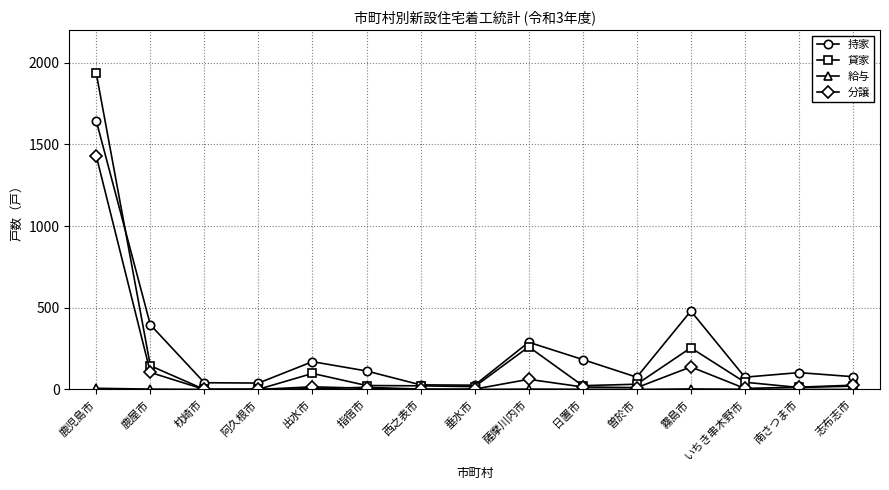

Where is 分譲 nearest to the value 714?

霧島市